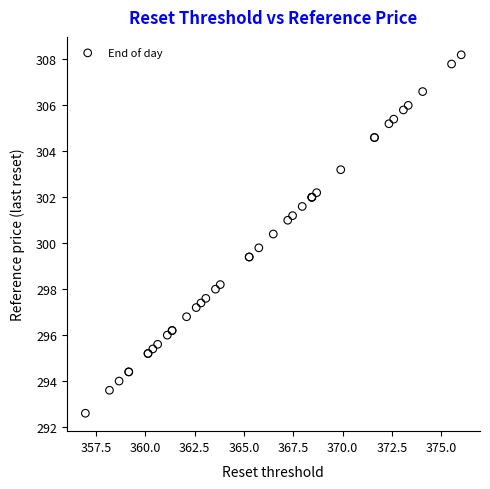

What Y value in the scatter plot is closest to 300?

299.8